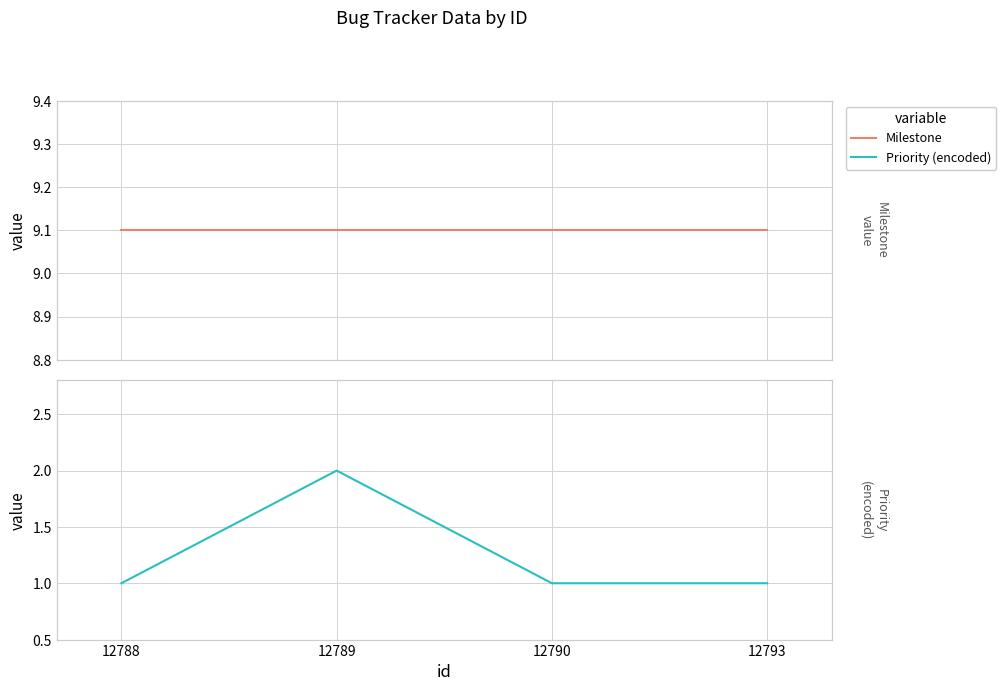

What is the average value of the Milestone series?

9.1